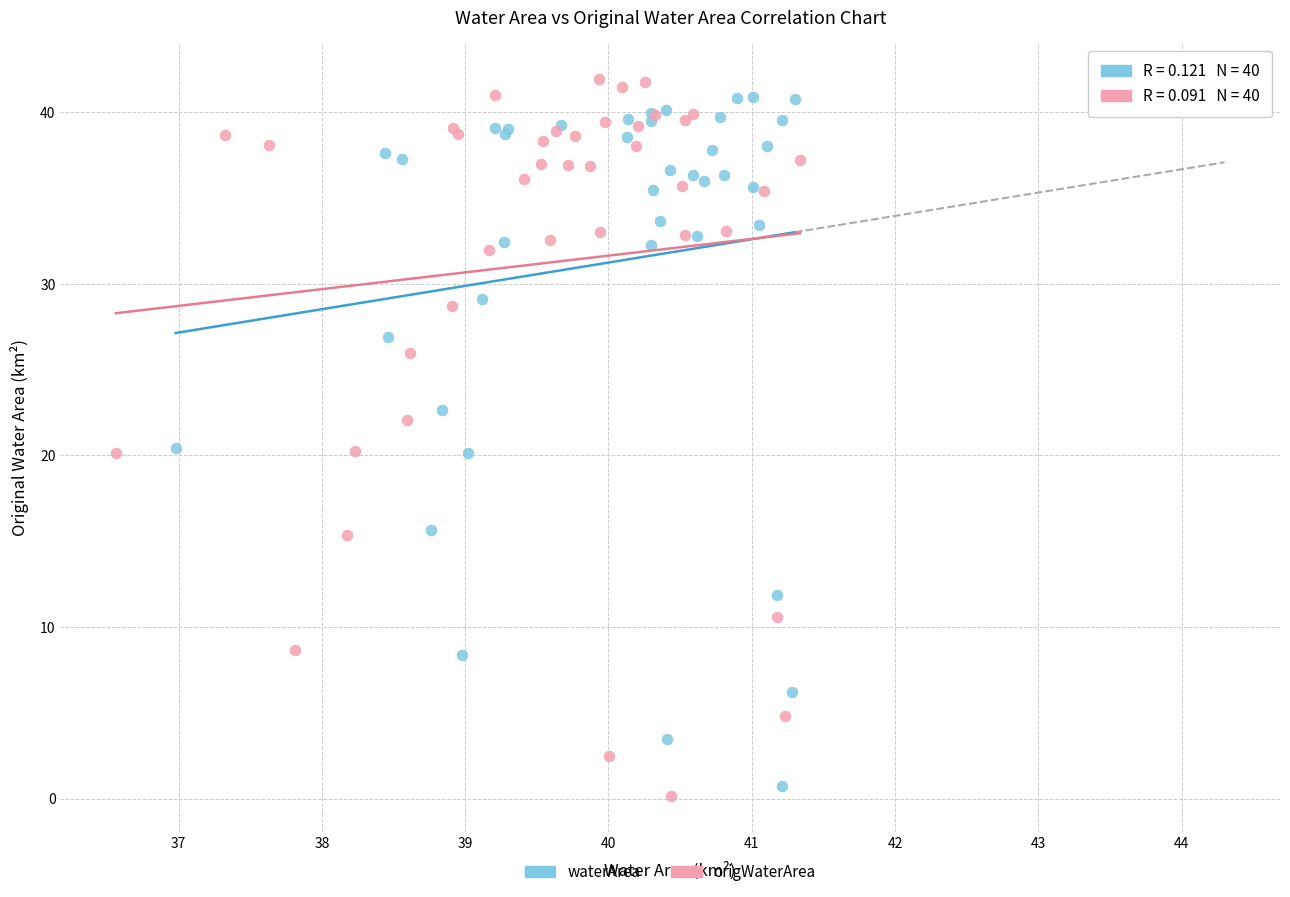

Which series contains the lowest Y value?

origWaterArea